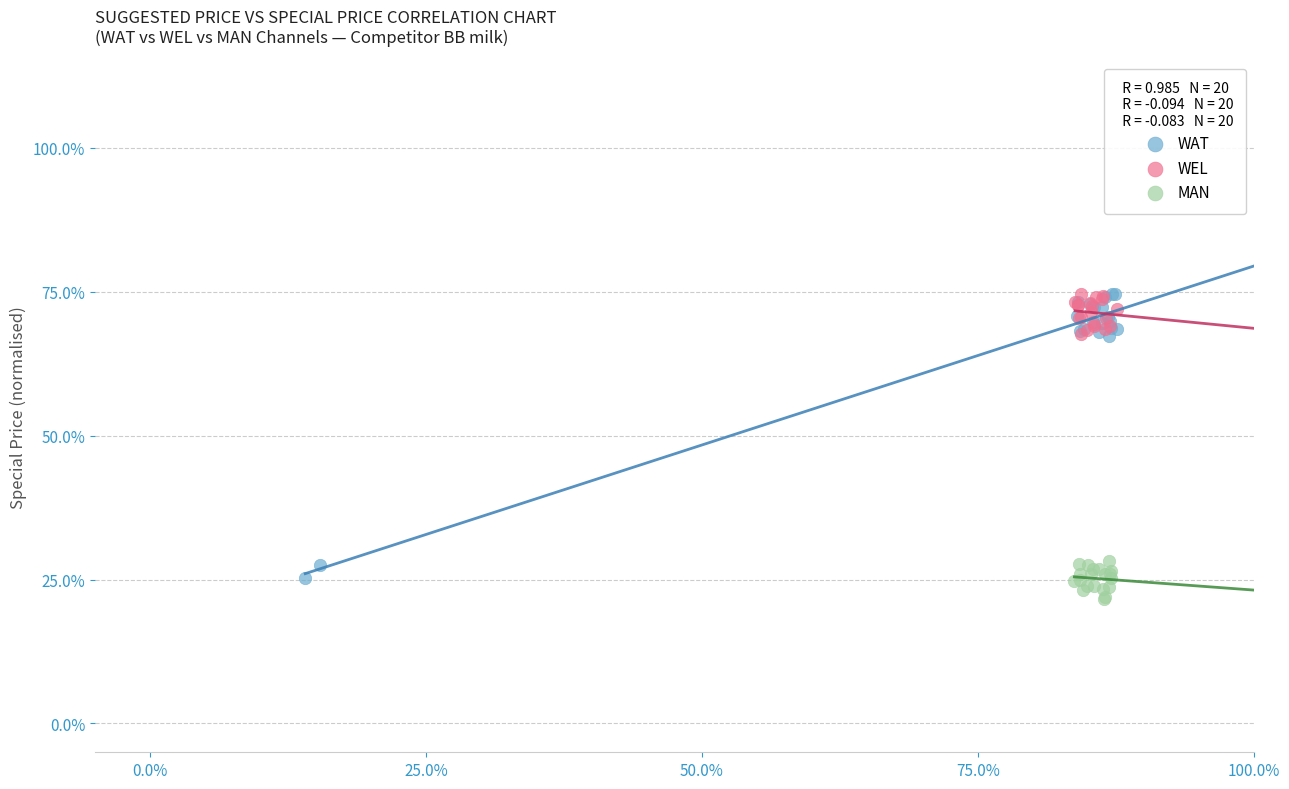

Which series has the widest spread of Y values?

WAT